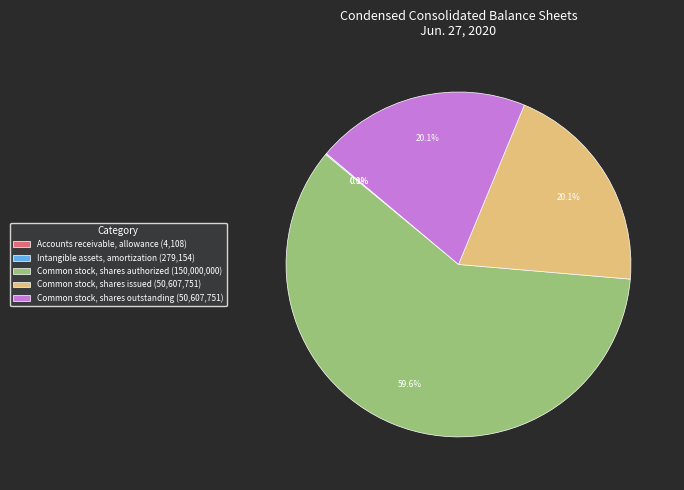

The Common stock, shares issued slice represents 9% of the pie. True or false?

False